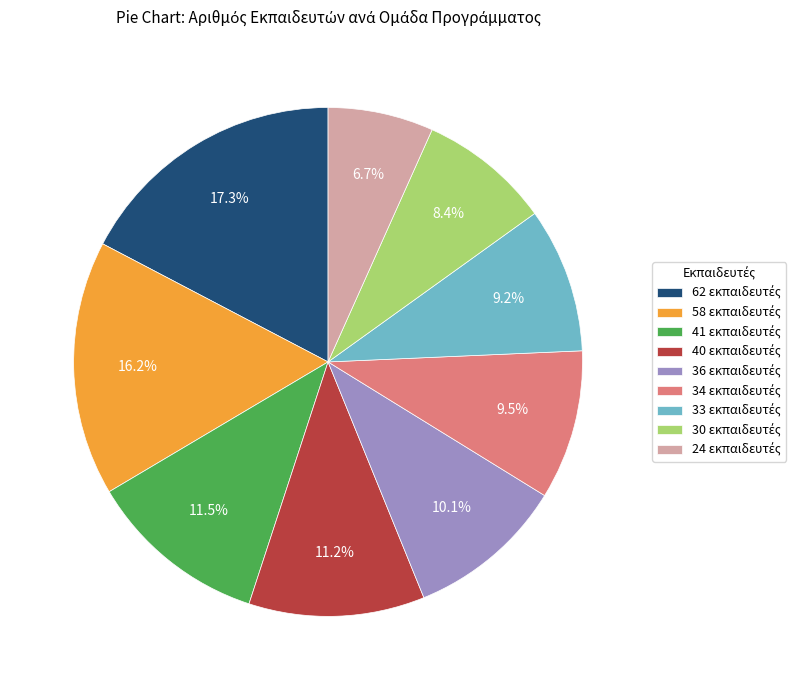

Is there a majority slice in this chart?

No